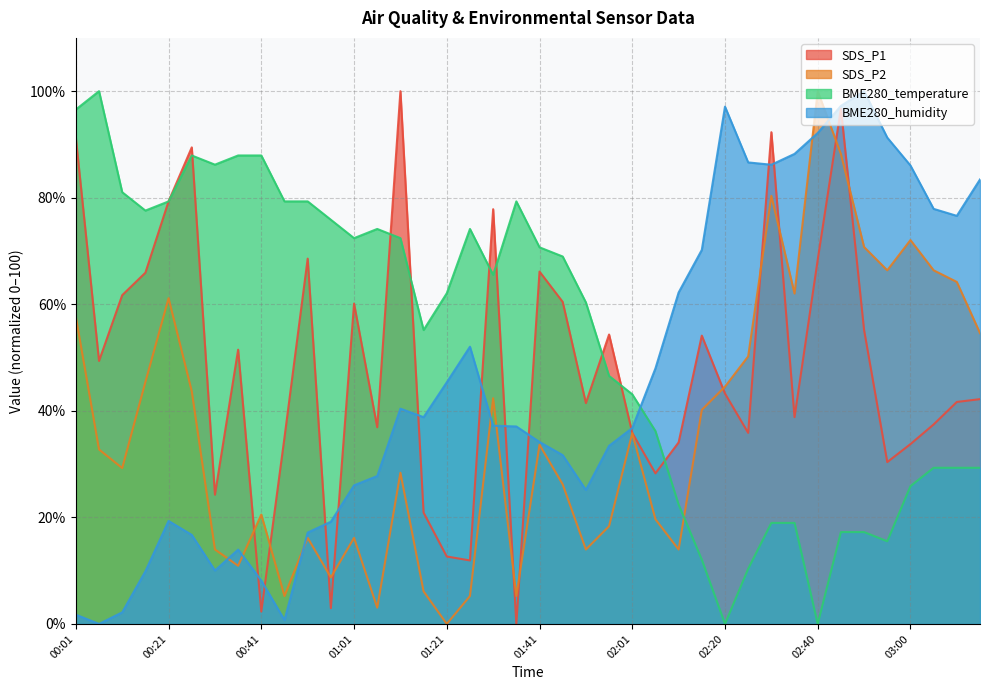

Where is SDS_P2 nearest to the value 50?

02:25